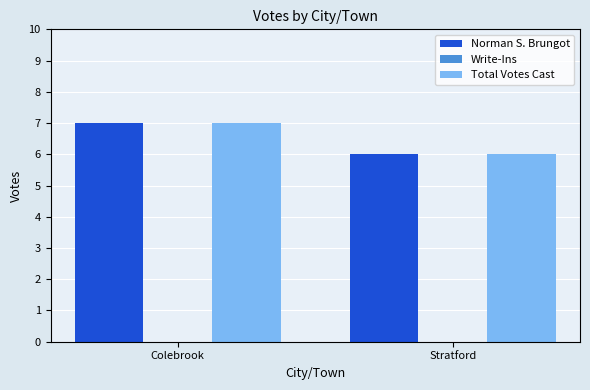

Is it true that Norman S. Brungot equals 4 at Colebrook?

False